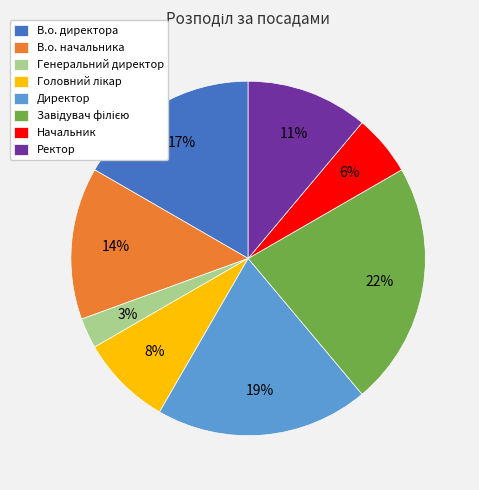

To the nearest percent, what is the combined percentage of Генеральний директор and Директор?

22%